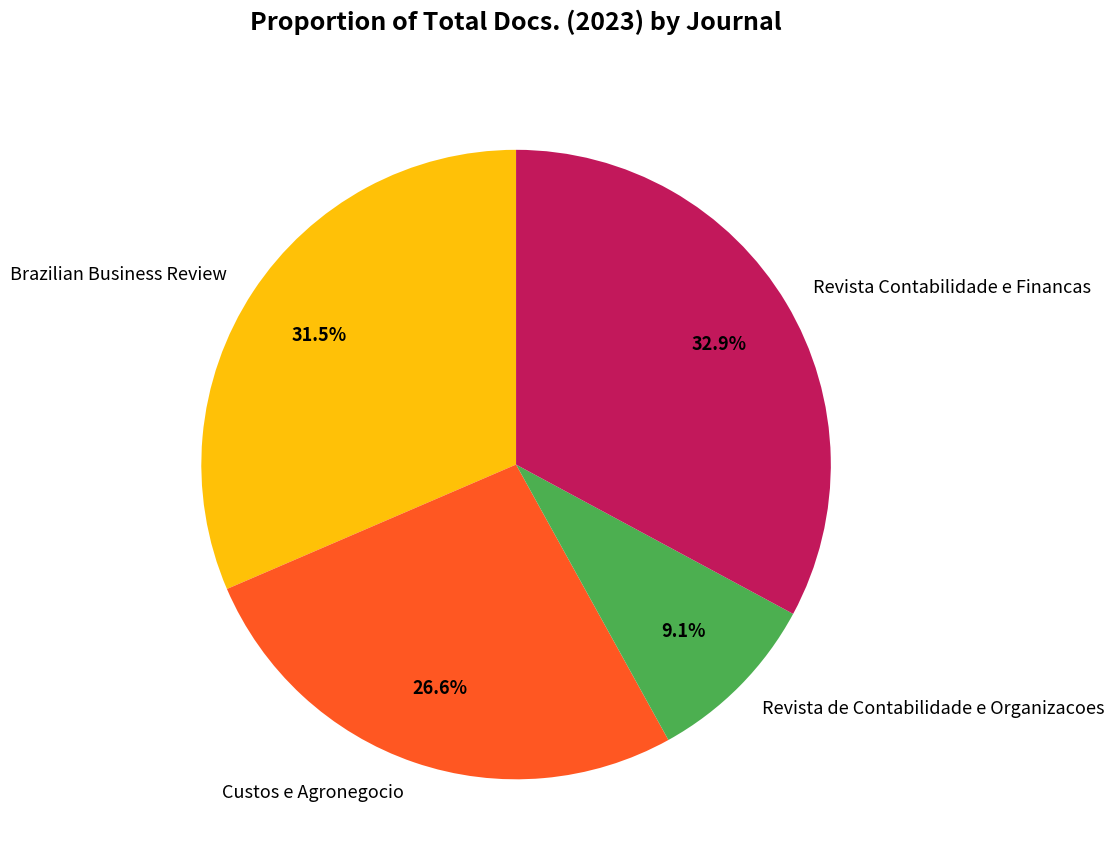

What is the ratio of the value at Brazilian Business Review to the value at Revista de Contabilidade e Organizacoes?

3.5